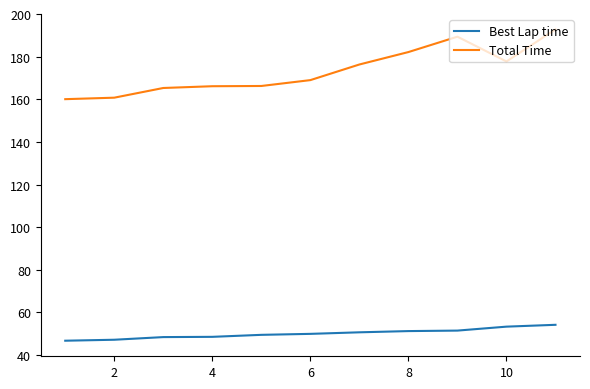

Which series has the largest total across all categories?

Total Time